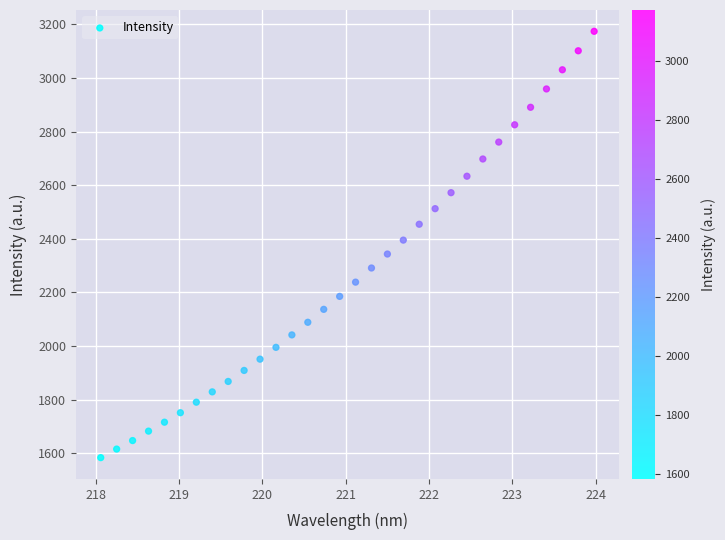

What is the range of Y values (max minus min)?

1590.6